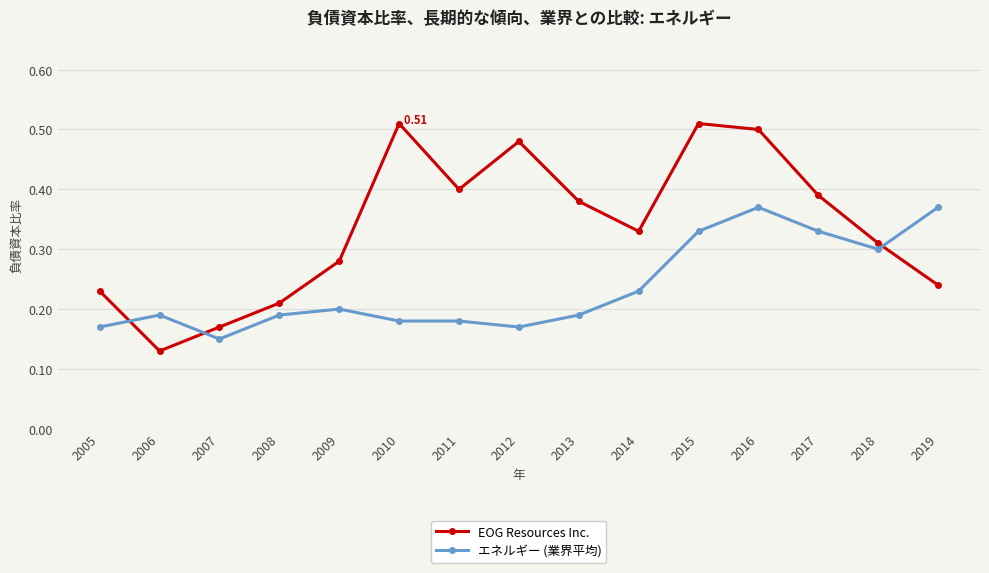

Which series changed the most between 2013 and 2019?

エネルギー (業界平均)